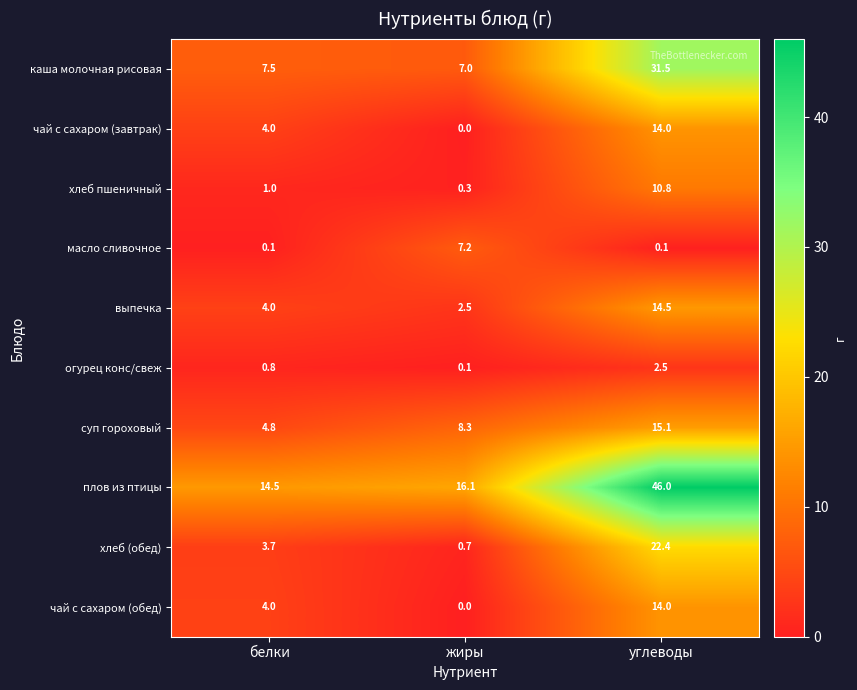

Reading left to right, what are all the values shown in this chart?

каша молочная рисовая: белки=7.5	жиры=7.0	углеводы=31.5
чай с сахаром (завтрак): белки=4.0	жиры=0.0	углеводы=14.0
хлеб пшеничный: белки=1.0	жиры=0.3	углеводы=10.8
масло сливочное: белки=0.1	жиры=7.2	углеводы=0.1
выпечка: белки=4.0	жиры=2.5	углеводы=14.5
огурец конс/свеж: белки=0.8	жиры=0.1	углеводы=2.5
суп гороховый: белки=4.8	жиры=8.3	углеводы=15.1
плов из птицы: белки=14.5	жиры=16.1	углеводы=46.0
хлеб (обед): белки=3.7	жиры=0.7	углеводы=22.4
чай с сахаром (обед): белки=4.0	жиры=0.0	углеводы=14.0